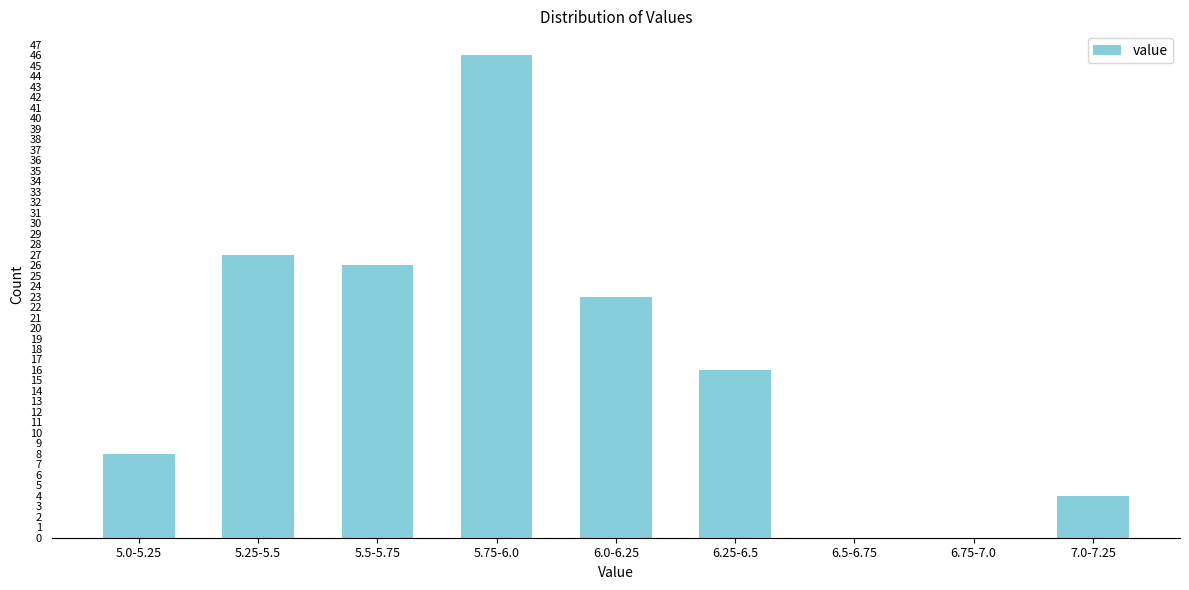

Reading right to left, extract all data points from this chart.

7.0-7.25=4	6.75-7.0=0	6.5-6.75=0	6.25-6.5=16	6.0-6.25=23	5.75-6.0=46	5.5-5.75=26	5.25-5.5=27	5.0-5.25=8